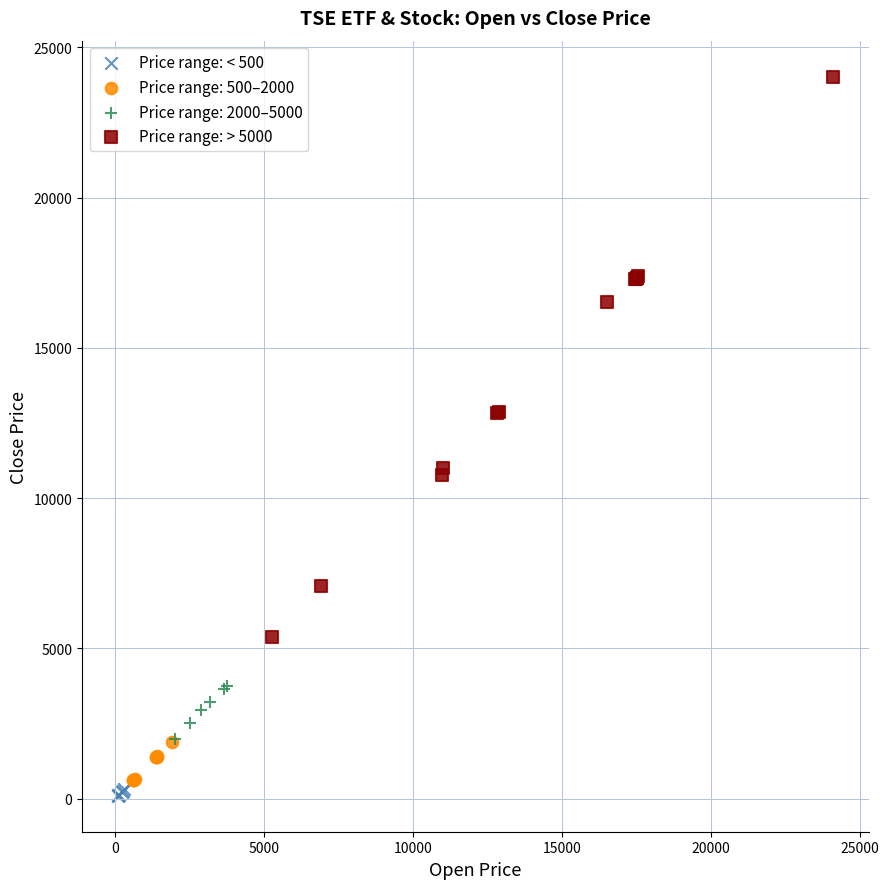

Which series reaches the maximum Y coordinate?

Price range: > 5000